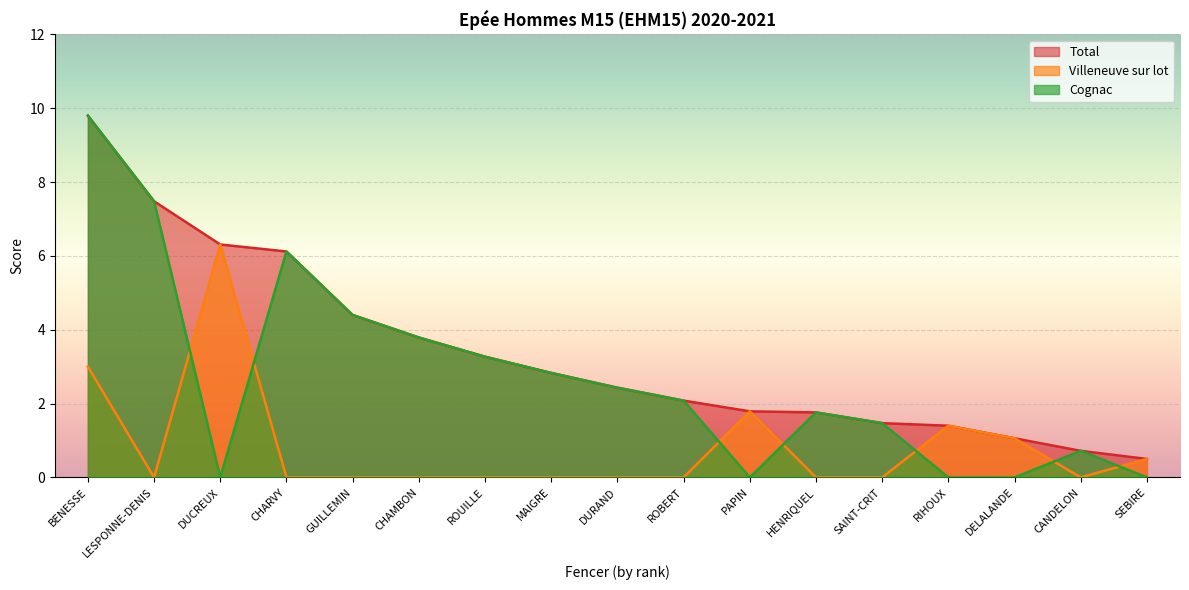

Where is the first local maximum for Cognac?

CHARVY